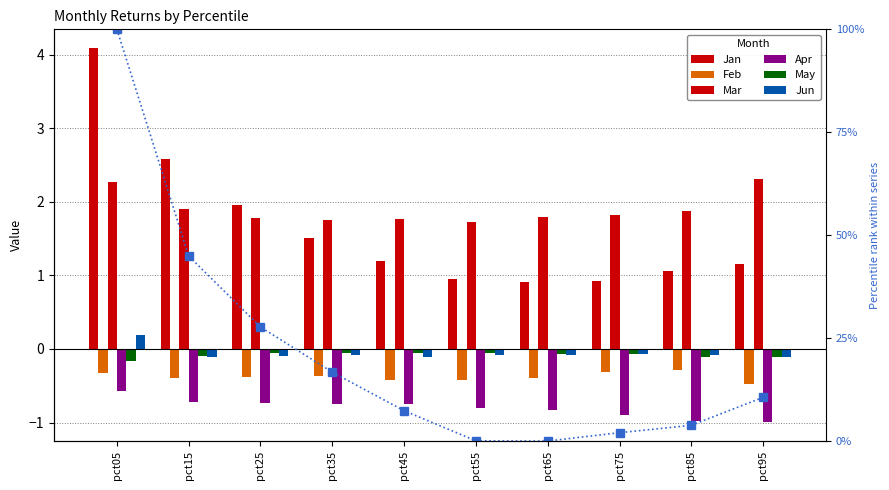

At which category is the sum across all series the highest?

pct05